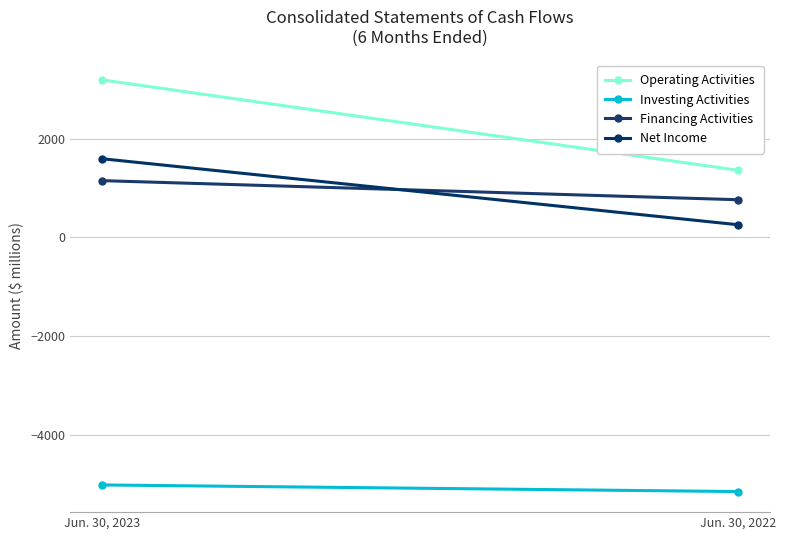

Which series has the largest total across all categories?

Operating Activities